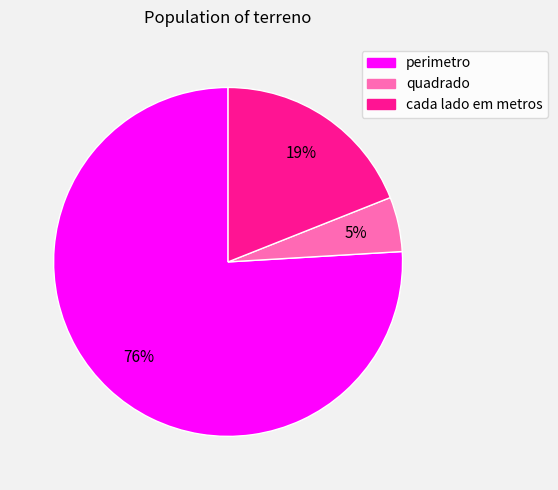

Do cada lado em metros and quadrado together represent more than half of the pie?

No